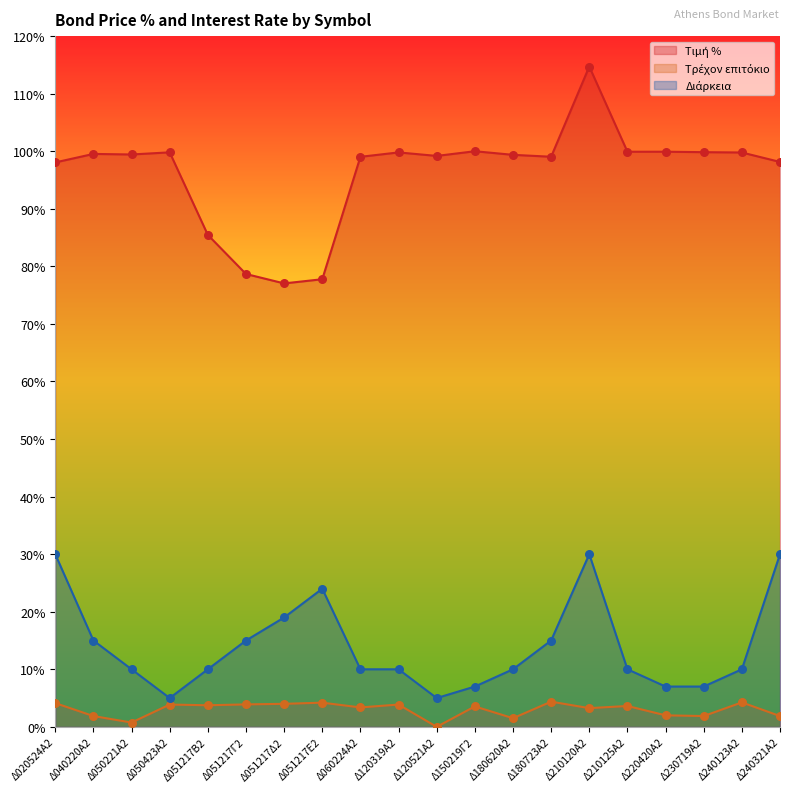

At which category is the sum across all series the highest?

Δ210120Α2